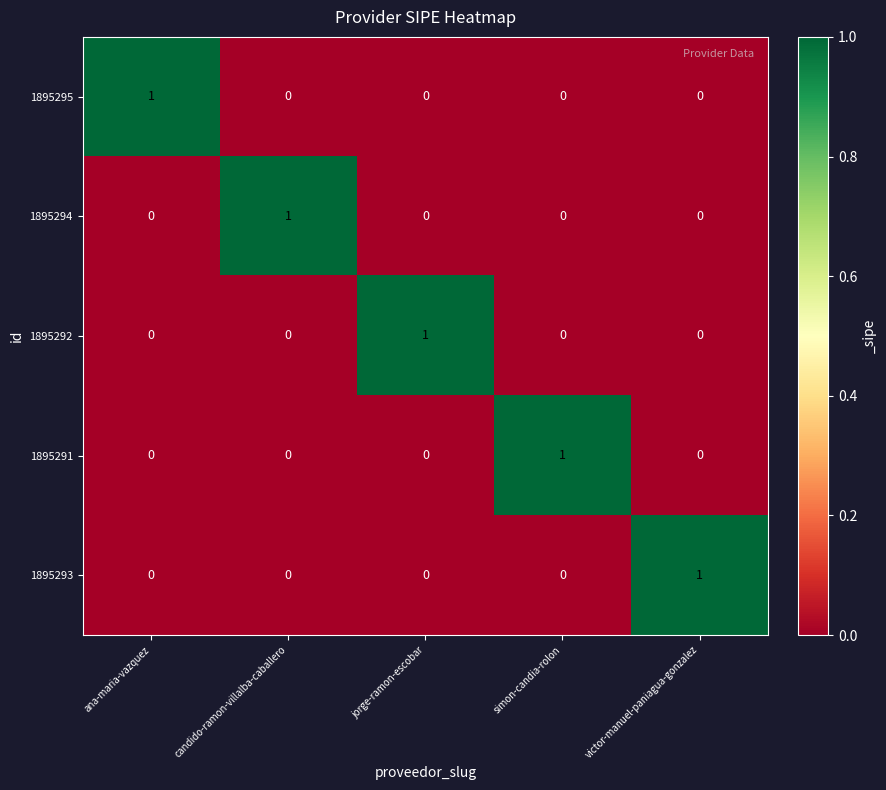

At how many categories does at least one series exceed 0?

5